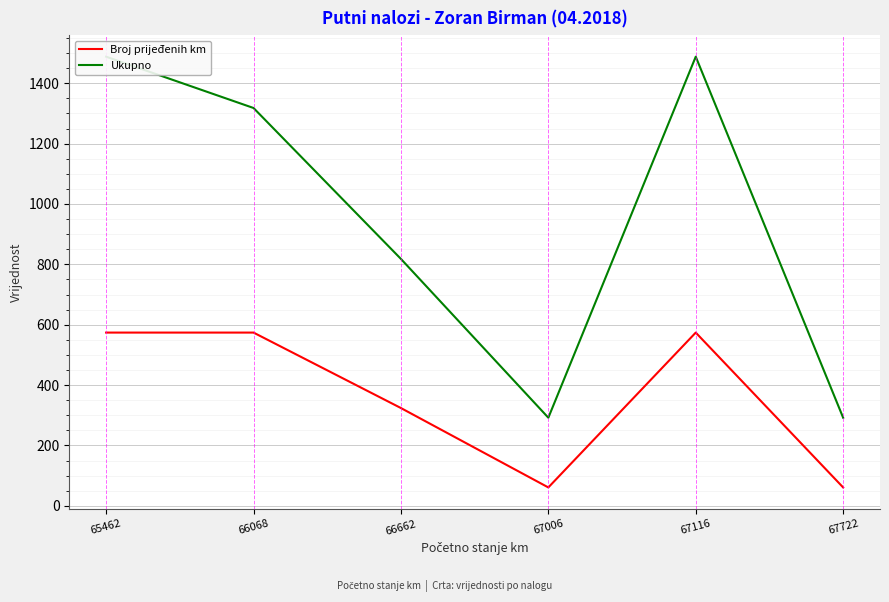

Which series has the widest spread of values?

Ukupno